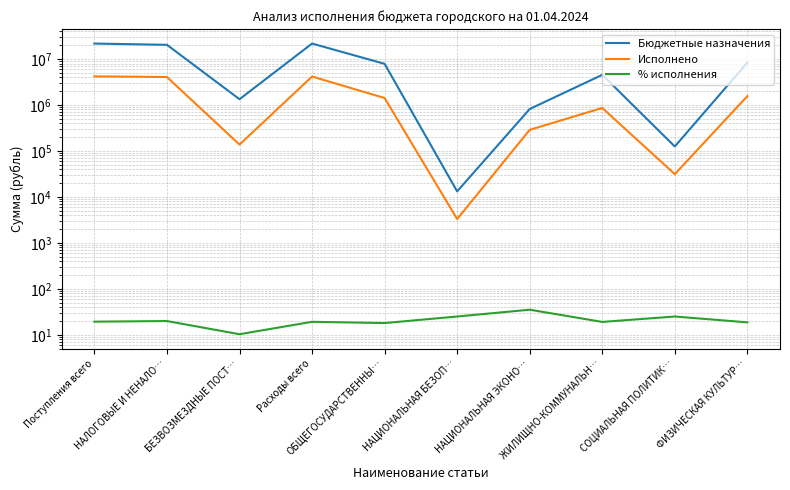

Reading right to left, list all the values displayed in this chart.

Бюджетные назначения: 8369800.0	125124.0	4531800.0	819100.0	13200.0	7874819.0	21733843.0	1336743.0	20396100.0	21732843.0
Исполнено: 1561500.0	31279.1	863919.3	288000.0	3300.0	1417709.8	4165708.2	137637.8	4061733.2	4199371.1
% исполнения: 18.7	25.0	19.1	35.2	25.0	18.0	19.2	10.3	19.9	19.3